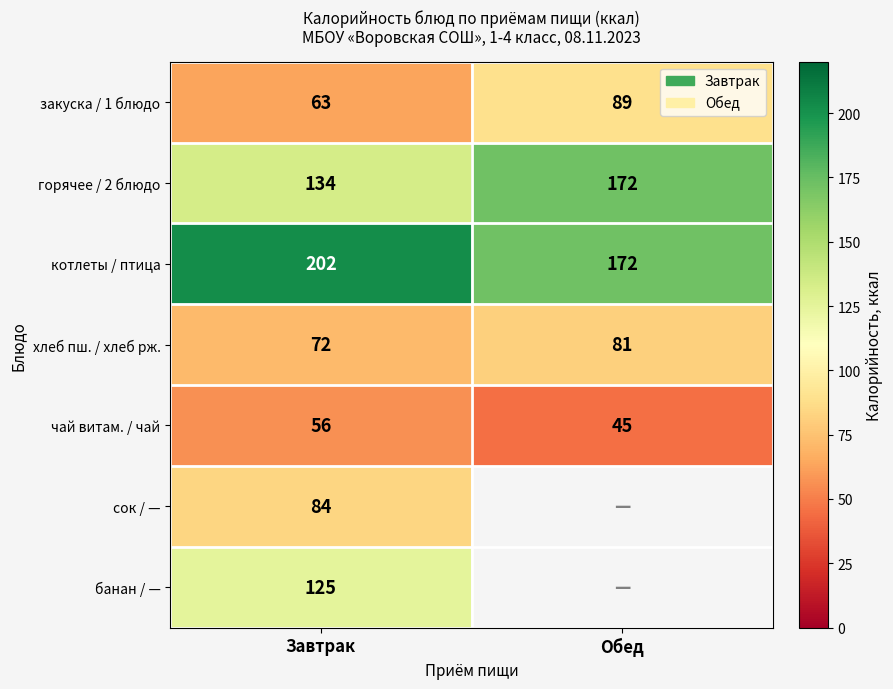

The закуска / 1 блюдо series shows 63 at Завтрак. True or false?

True